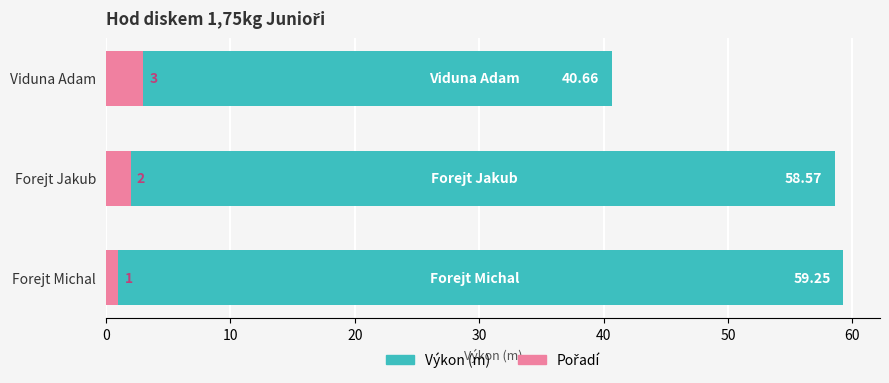

How many values in the Výkon (m) series exceed 58?

2